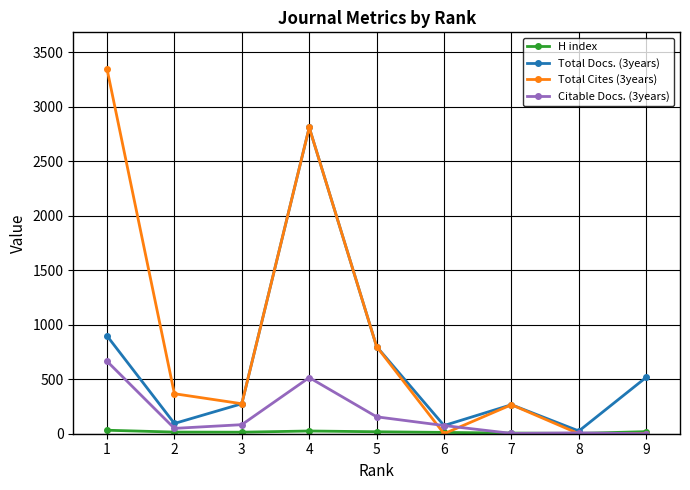

True or false: Total Docs. (3years) has more than 0 points higher than both neighbors.

True